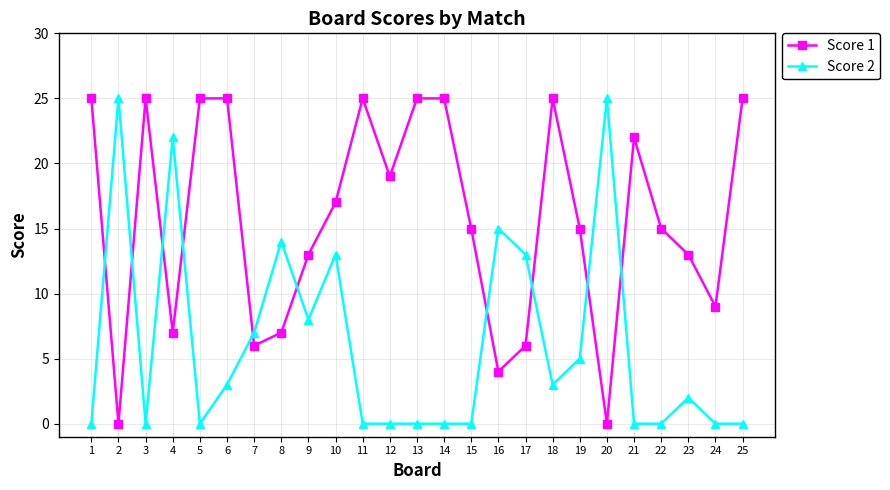

At which category is the sum across all series the highest?

10